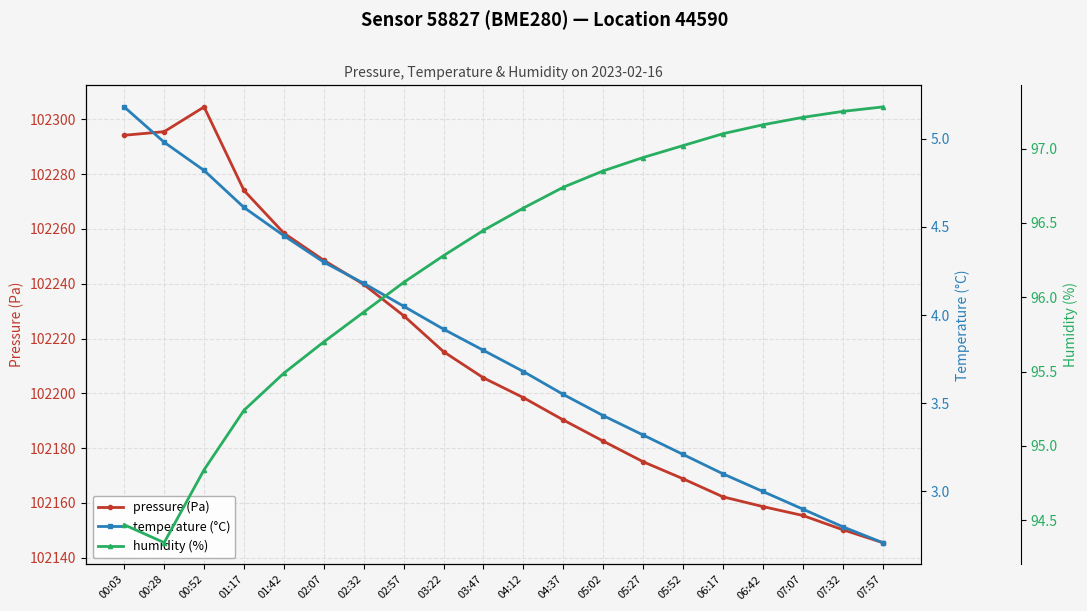

How many interior local valleys does the humidity (%) series have?

1